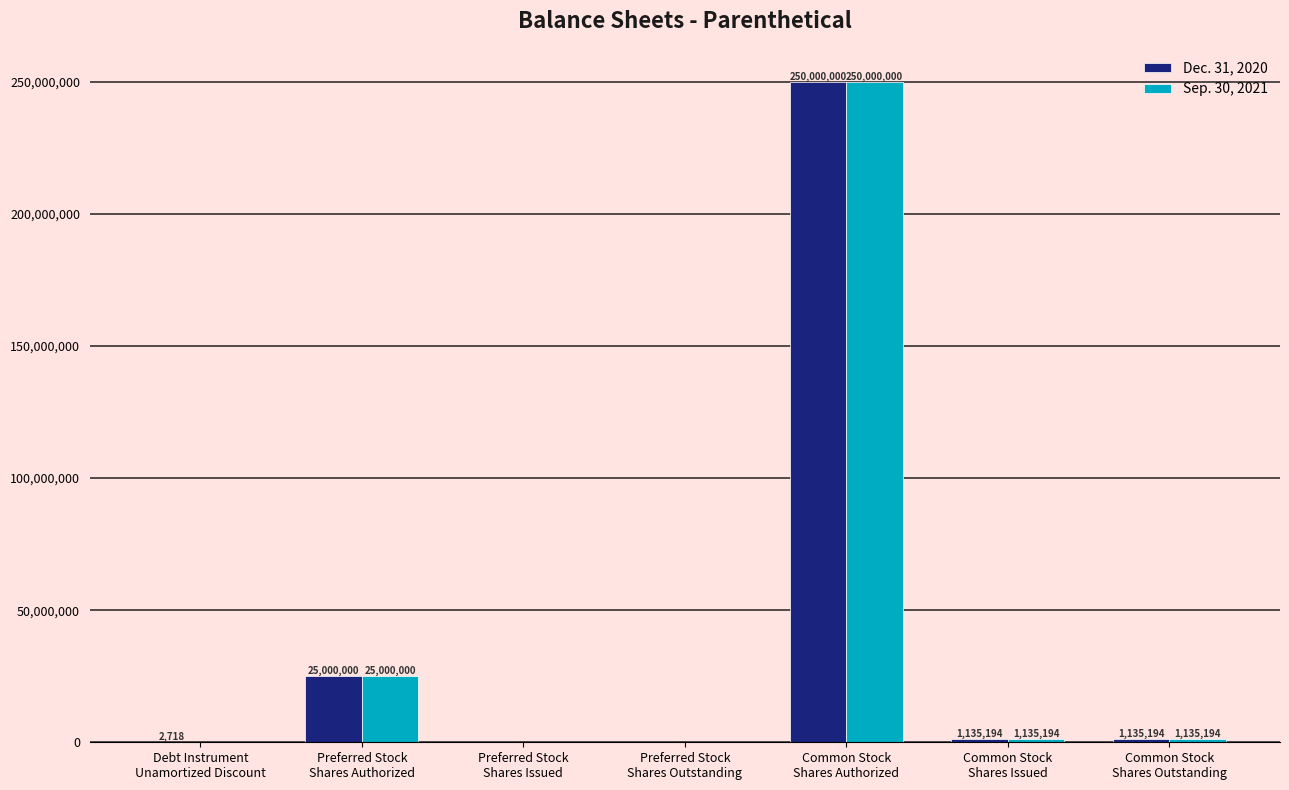

What is the greatest value displayed?

250000000